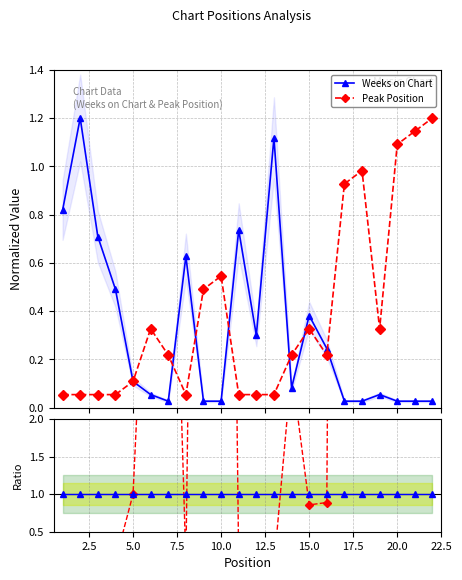

What is the sum of the Weeks on Chart values at 12.5 and 20.0?

2.0